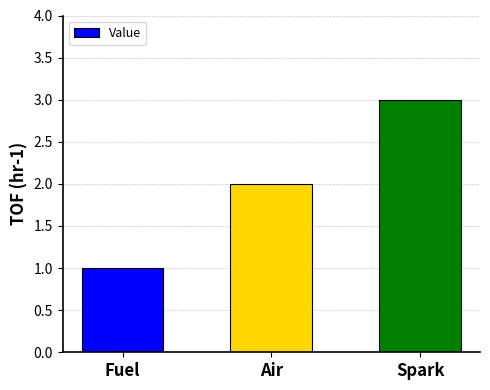

Reading right to left, what are all the values shown in this chart?

3	2	1